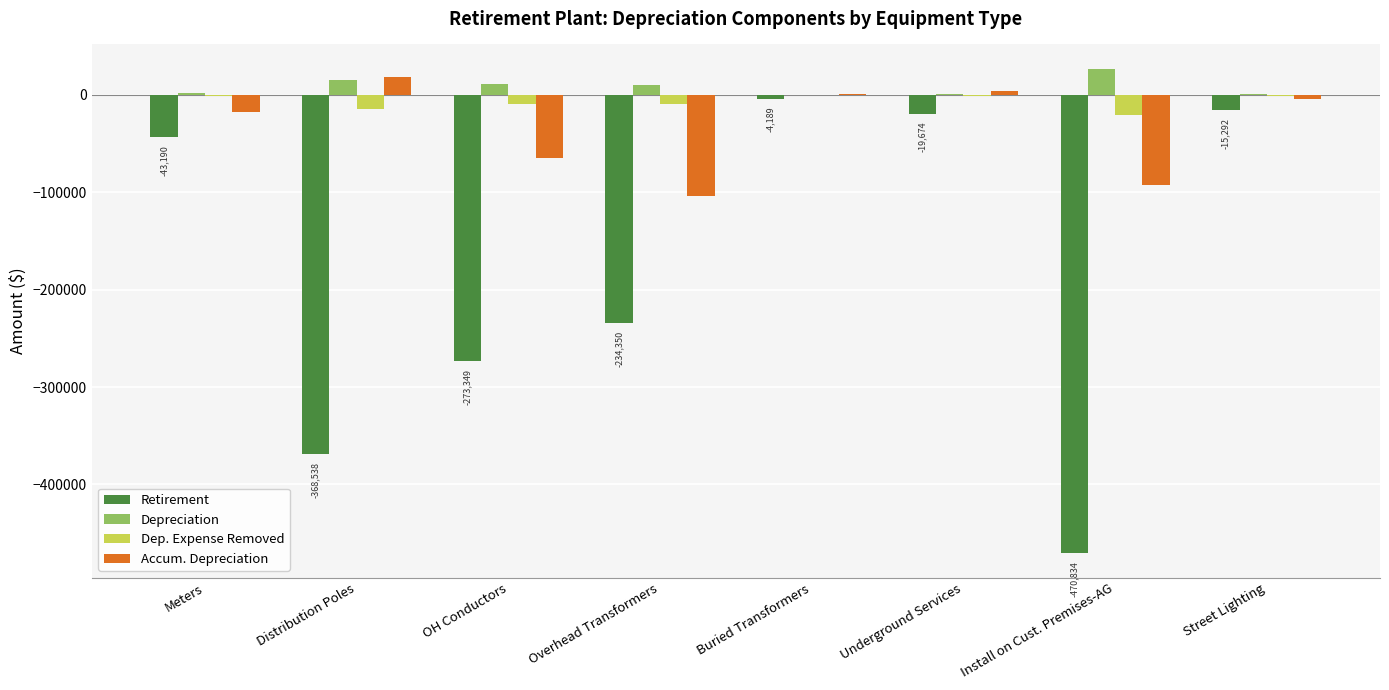

What is the sum of the Accum. Depreciation values at Install on Cust. Premises-AG and Buried Transformers?

-91518.0